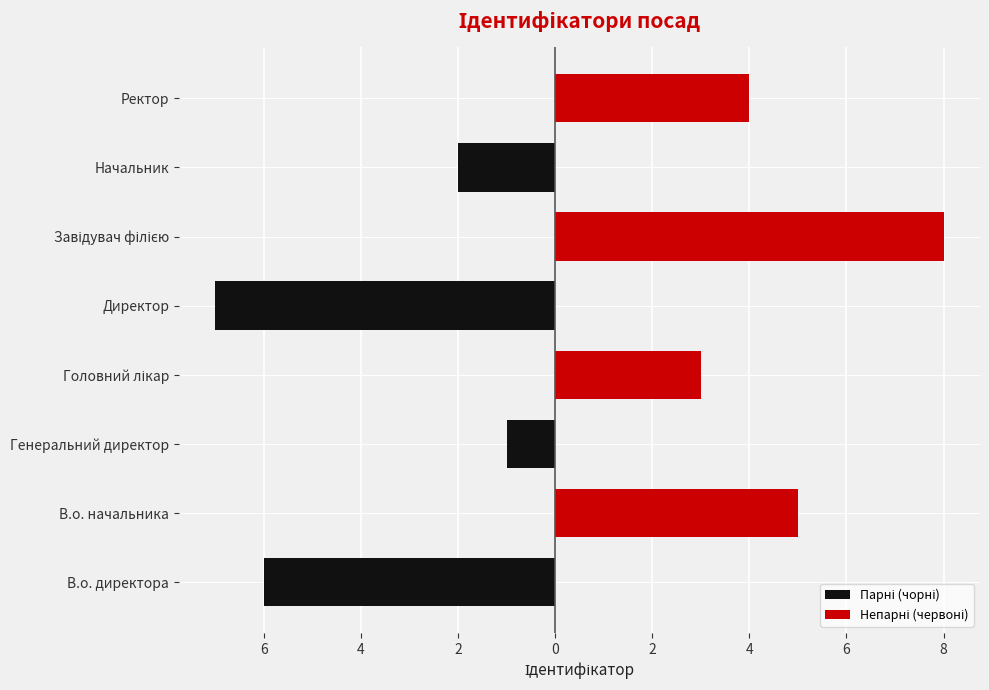

What is the smallest value displayed?

-7